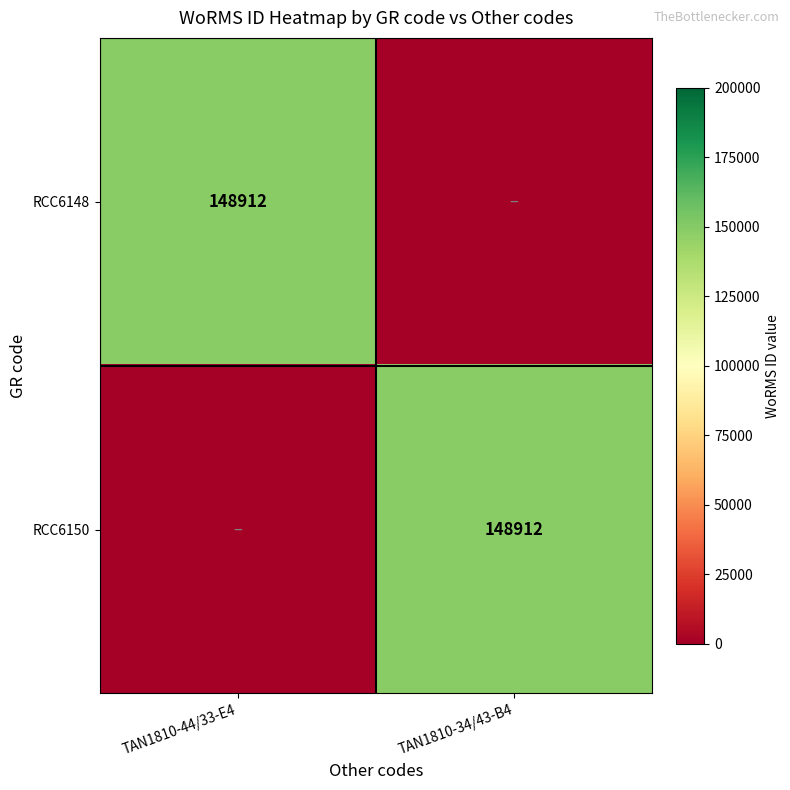

What is the total value across all series at TAN1810-44/33-E4?

148912